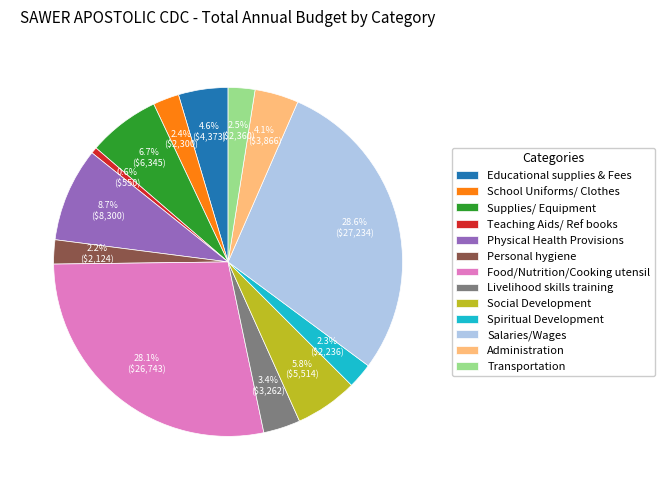

What percentage is NOT represented by Transportation?

97.5%